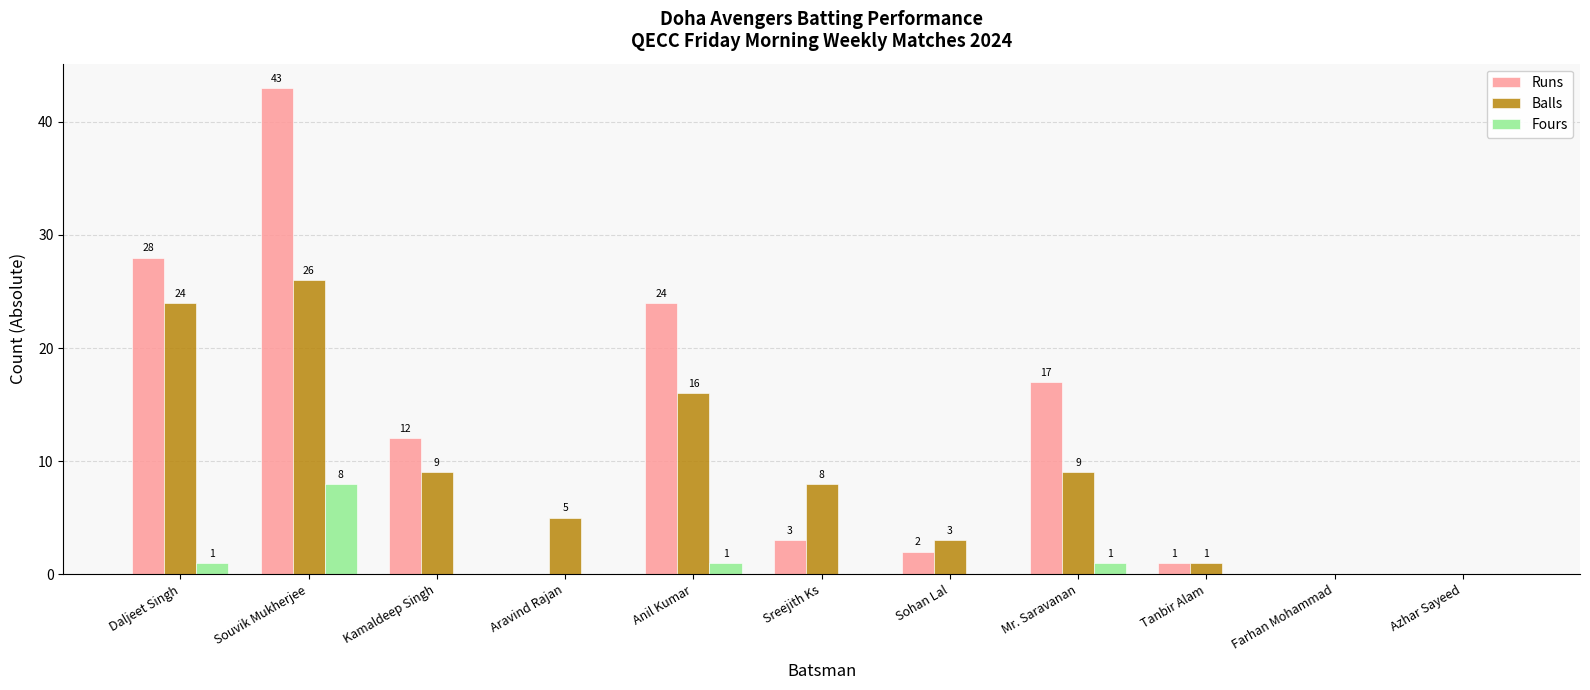

Which series changed the most between Kamaldeep Singh and Azhar Sayeed?

Runs